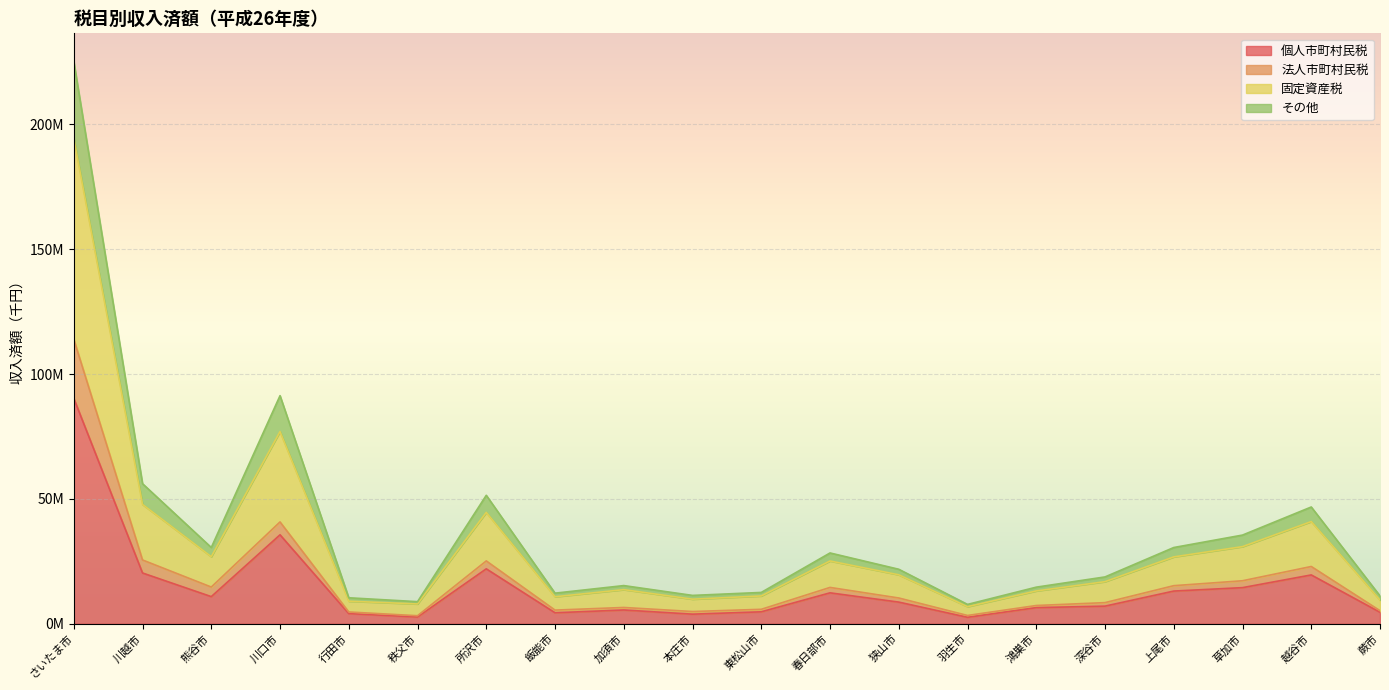

Read the 個人市町村民税 value at さいたま市.

90249169